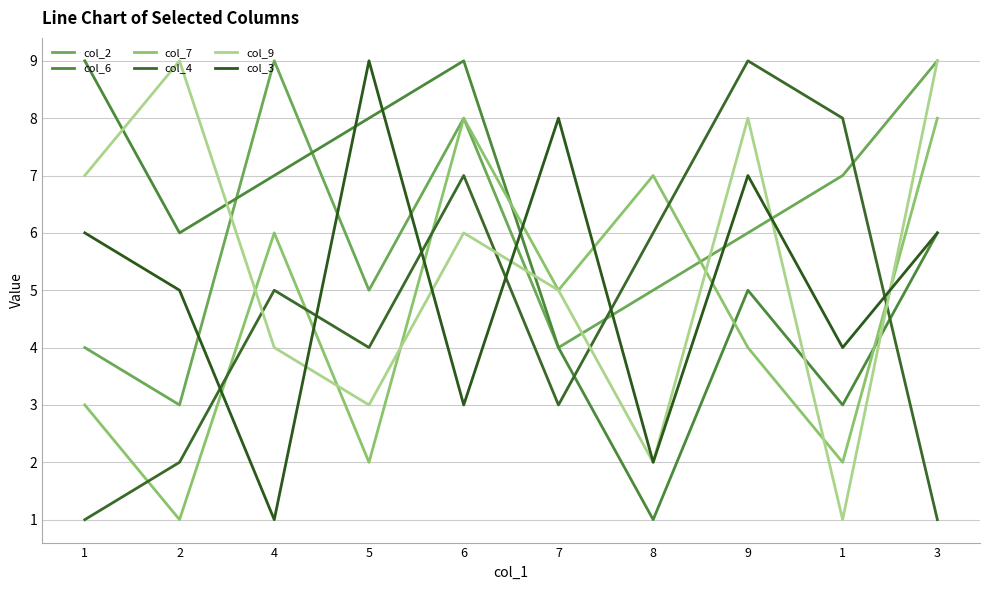

At which category is the sum across all series the highest?

6